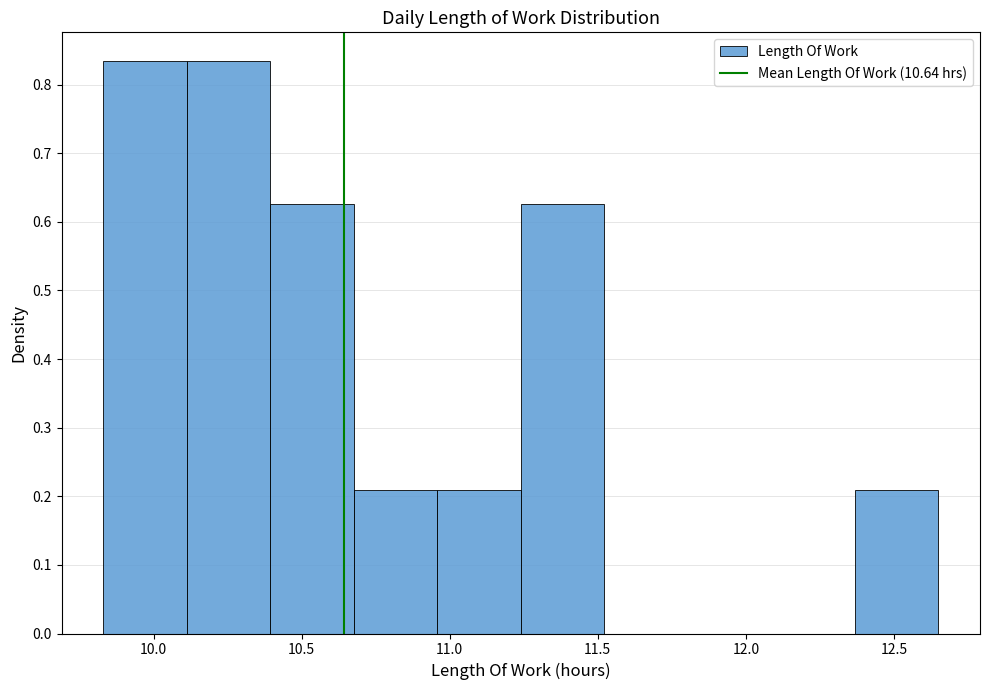

Reading left to right, list every bar in this chart as the range it spans on the x-axis followed by its height. Neither the bar edges nor the heights are printed on the chart, so give them approximately, as read against the axes.

9.85 to 10.10: 0.83
10.10 to 10.40: 0.83
10.40 to 10.70: 0.63
10.70 to 10.95: 0.21
10.95 to 11.25: 0.21
11.25 to 11.50: 0.63
11.50 to 11.80: 0
11.80 to 12.10: 0
12.10 to 12.35: 0
12.35 to 12.65: 0.21